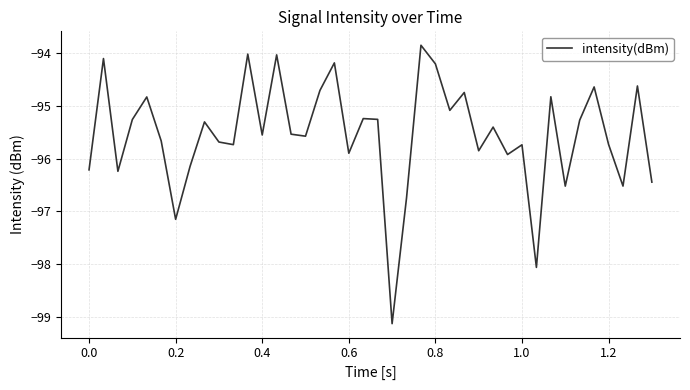

How many interior local peaks (higher than both neighbors) does the data have?

14